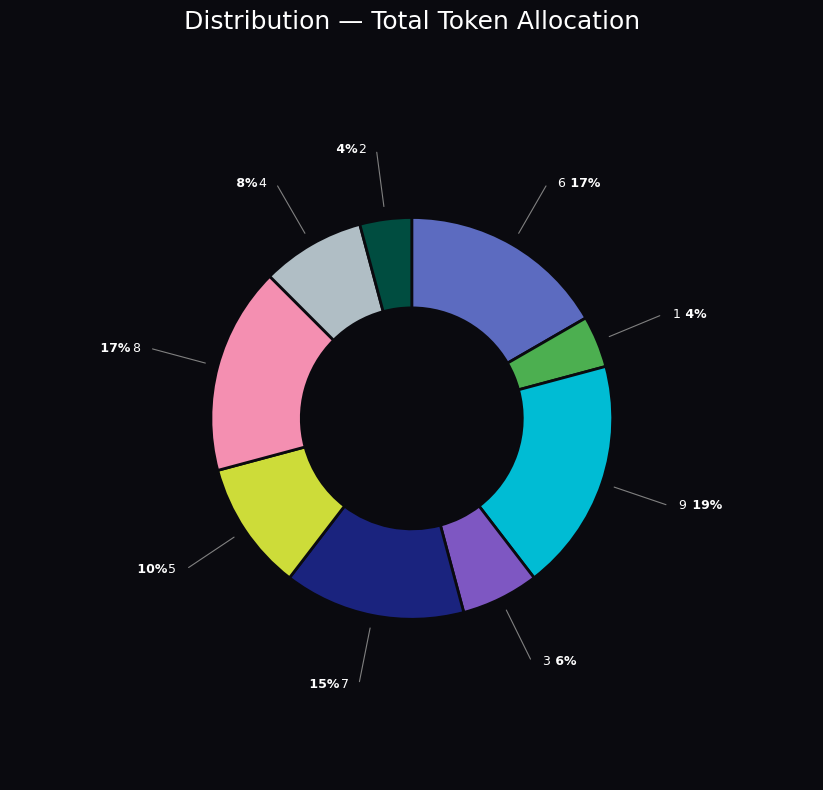

Which category has the biggest portion of the pie?

9